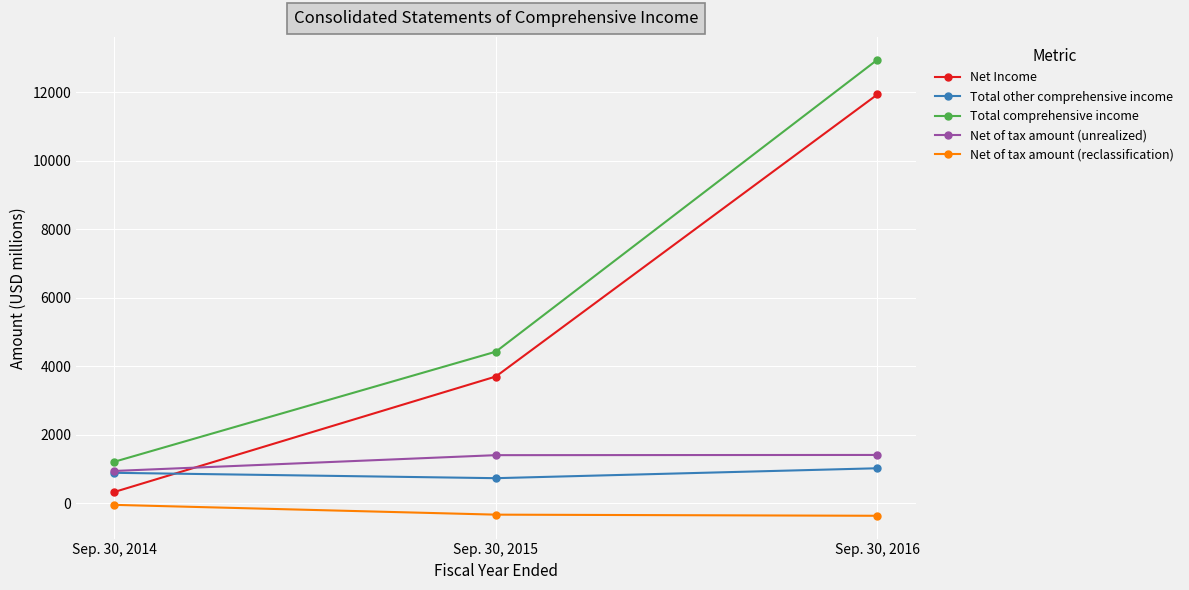

Is it true that Total other comprehensive income equals 356 at Sep. 30, 2016?

False